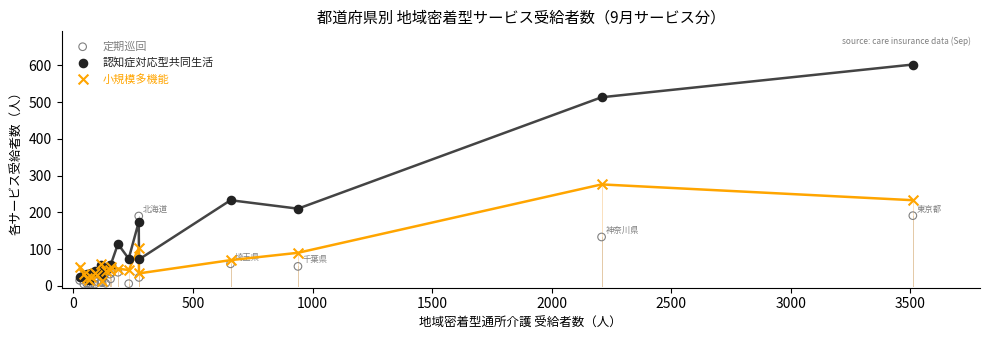

Across all series, what Y value is closest to 303?

276